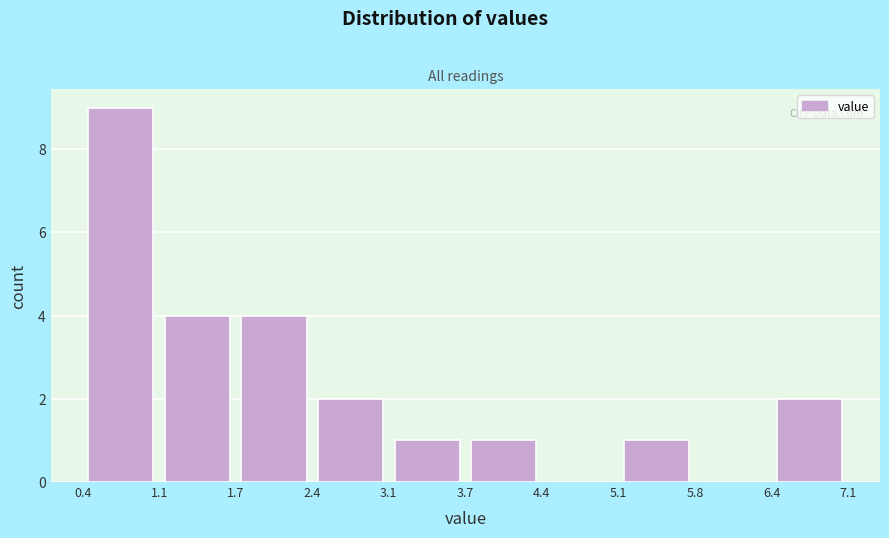

Reading left to right, transcribe this chart: for each bar, give the range it covers on the x-axis and its height. The values are not printed on the chart, so give them approximately, as read against the axis.

0.4 to 1.1: 9
1.1 to 1.7: 4
1.7 to 2.4: 4
2.4 to 3.1: 2
3.1 to 3.7: 1
3.7 to 4.4: 1
4.4 to 5.1: 0
5.1 to 5.8: 1
5.8 to 6.4: 0
6.4 to 7.1: 2